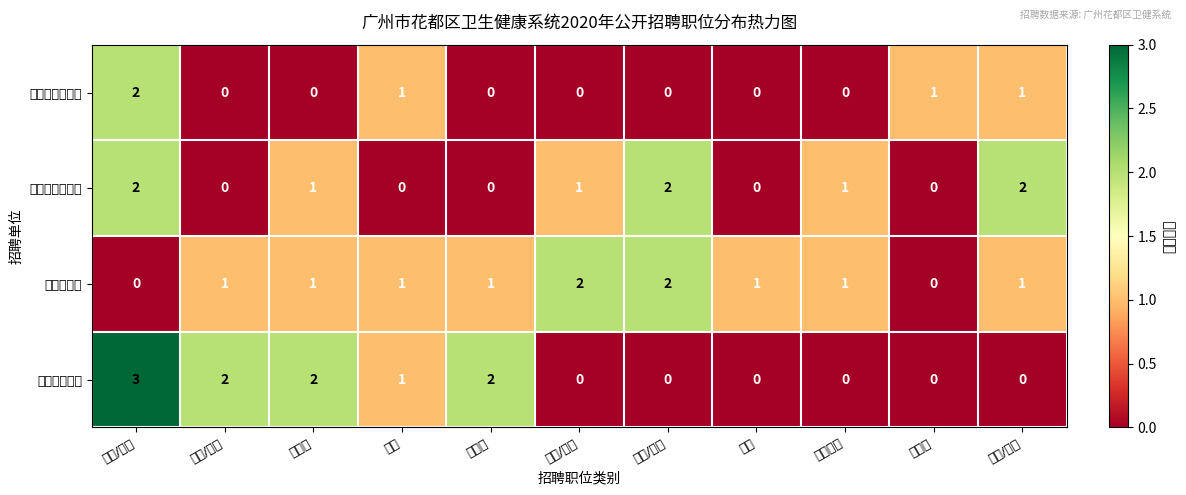

Between 口腔科 and 重症医学, which is larger?

口腔科